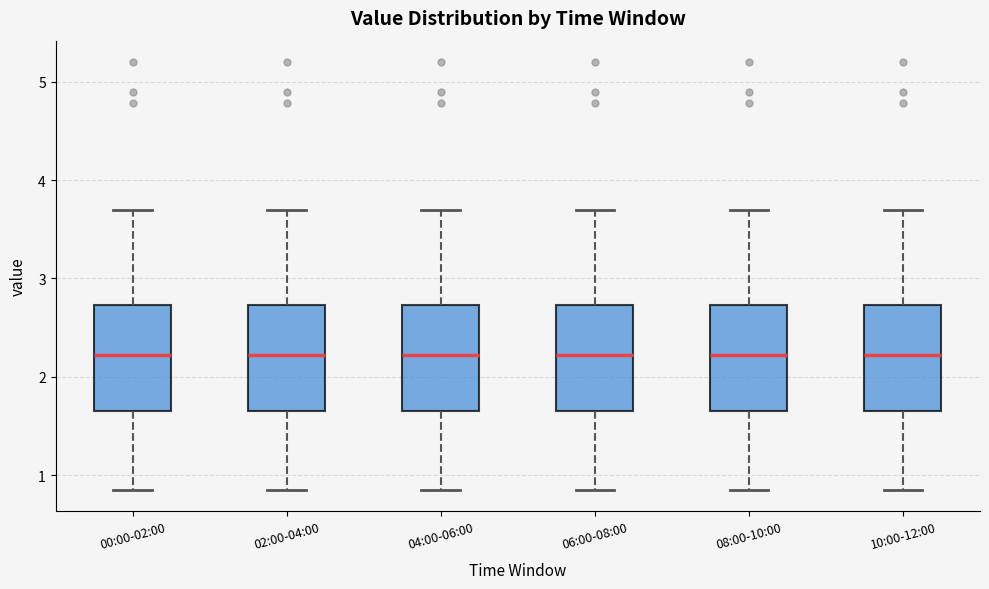

Reading left to right, read every box against the y-axis: the position of its median line, the range the box covers, and the ends of its whiskers. The values are not printed on the chart, so give them approximately, as read against the axis.

00:00-02:00: median 2.2, box 1.6 to 2.7, whiskers 0.9 to 3.7
02:00-04:00: median 2.2, box 1.6 to 2.7, whiskers 0.9 to 3.7
04:00-06:00: median 2.2, box 1.6 to 2.7, whiskers 0.9 to 3.7
06:00-08:00: median 2.2, box 1.6 to 2.7, whiskers 0.9 to 3.7
08:00-10:00: median 2.2, box 1.6 to 2.7, whiskers 0.9 to 3.7
10:00-12:00: median 2.2, box 1.6 to 2.7, whiskers 0.9 to 3.7